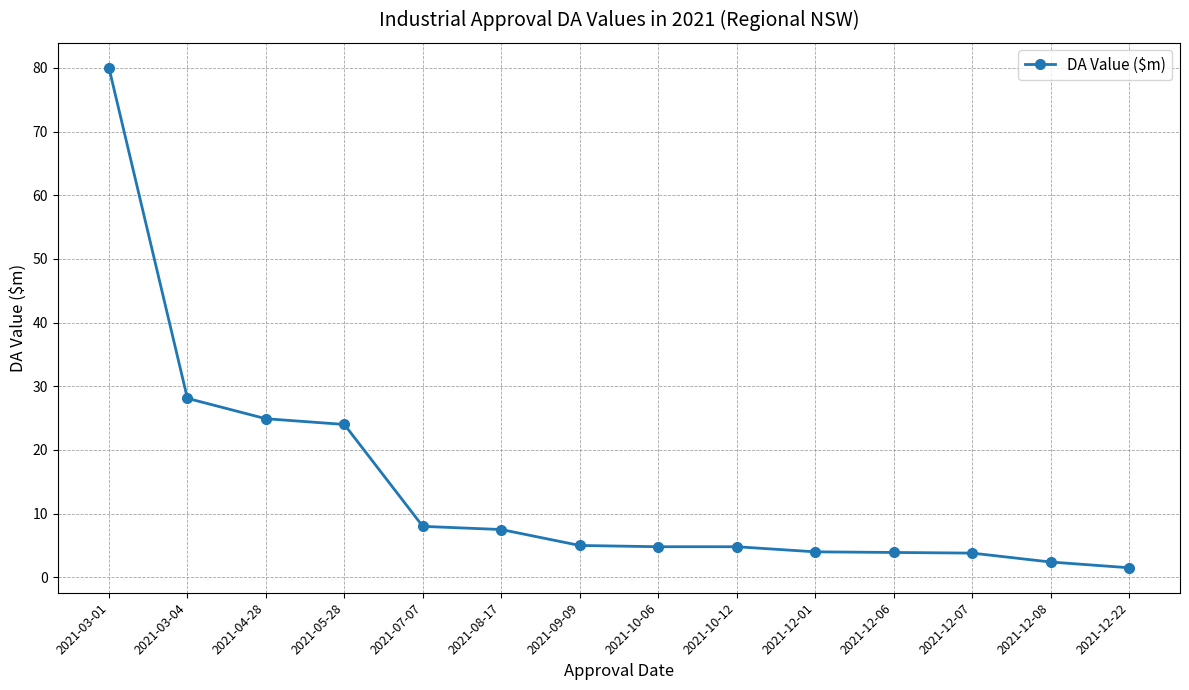

What is the label of the 10th point from the left?

2021-12-01